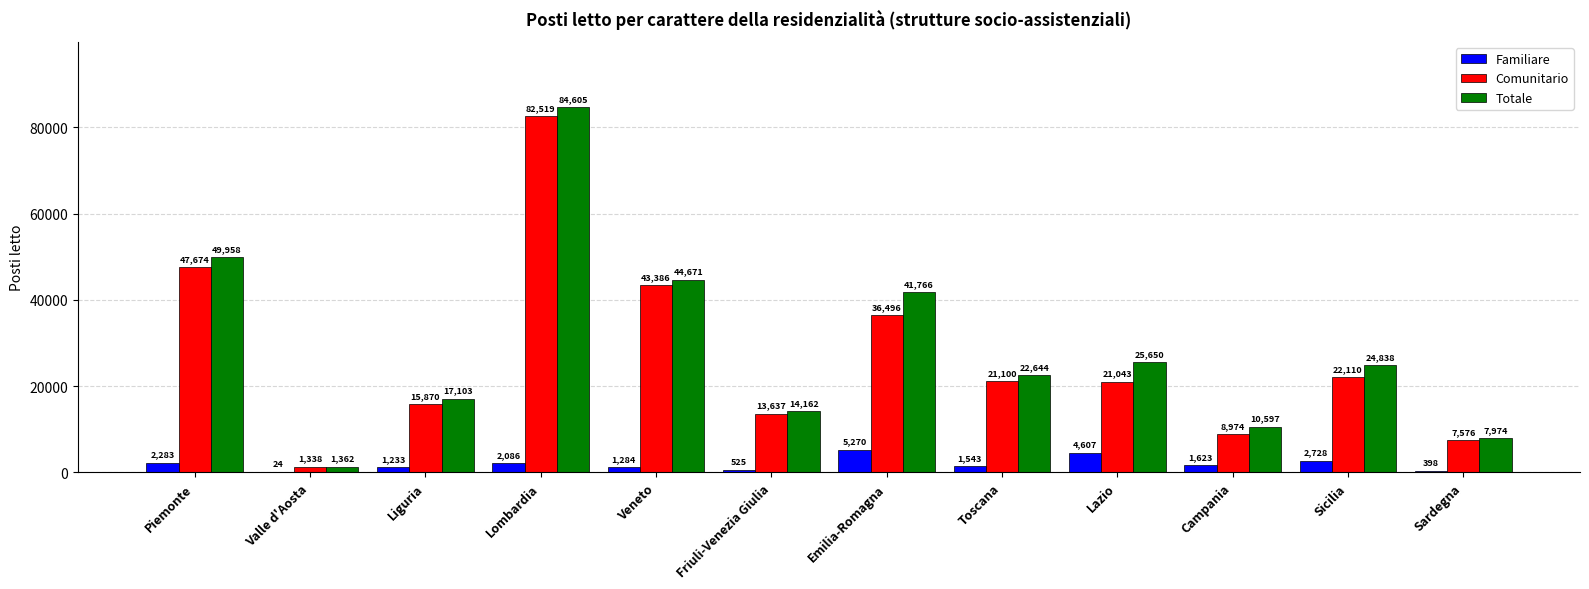

What is the sum of all Comunitario values?

321723.9